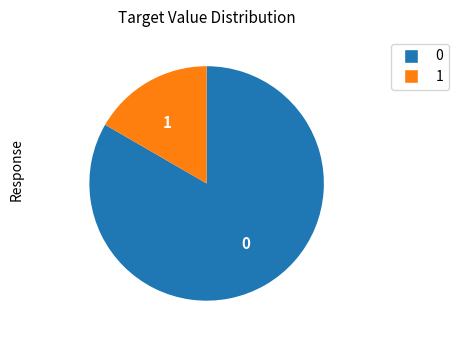

How many slices are in this pie chart?

2